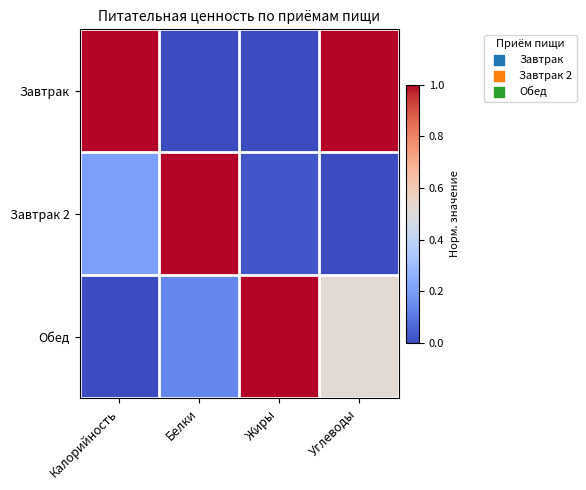

Reading left to right, transcribe all the data shown in this chart.

Завтрак: Калорийность=1.0	Белки=0.0	Жиры=0.0	Углеводы=1.0
Завтрак 2: Калорийность=0.2	Белки=1.0	Жиры=0.0	Углеводы=0.0
Обед: Калорийность=0.0	Белки=0.1	Жиры=1.0	Углеводы=0.5